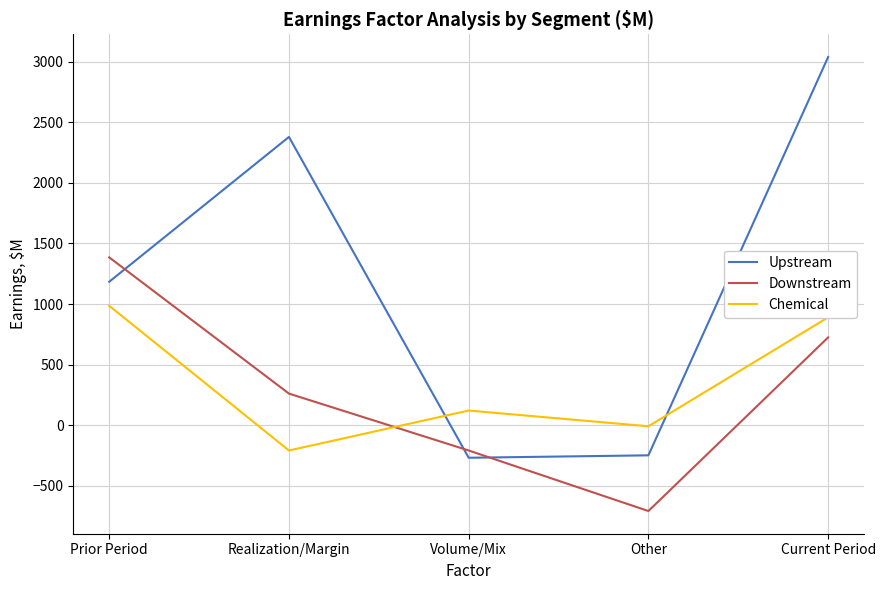

Which series changed the most between Prior Period and Volume/Mix?

Downstream